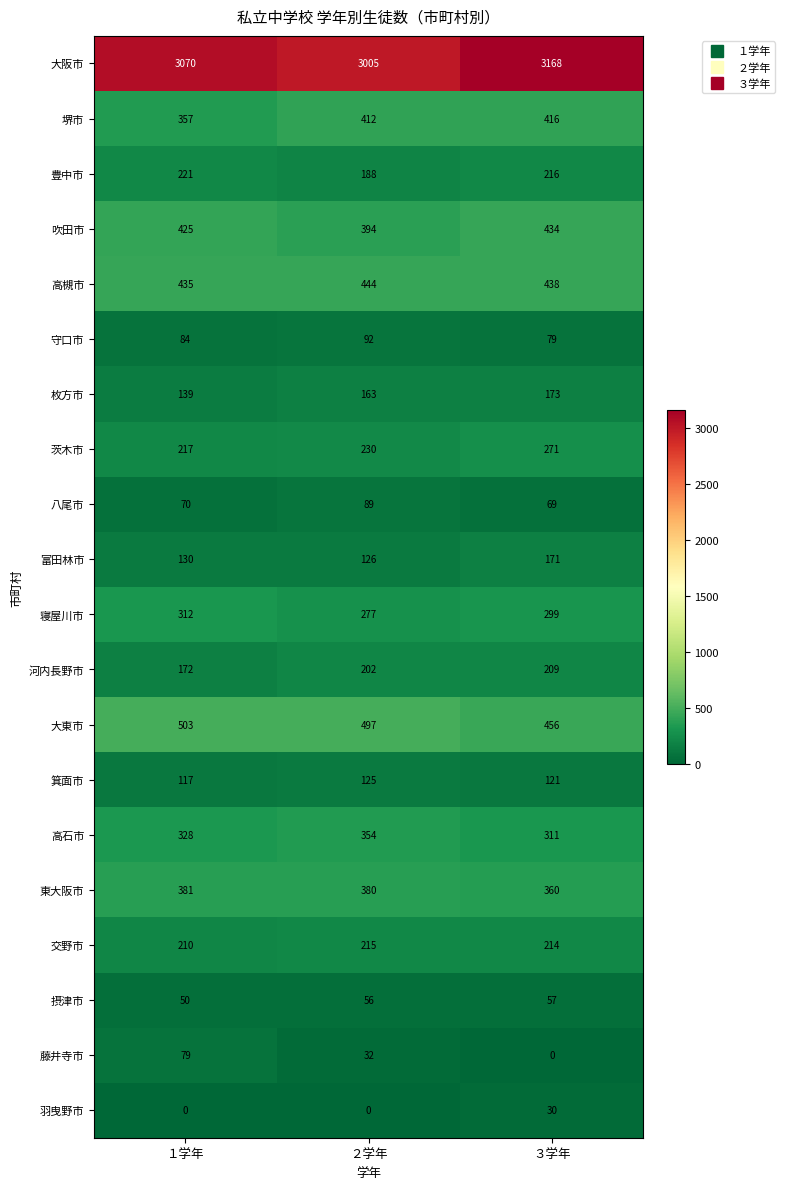

What is the difference between the highest and lowest values at ２学年?

3005